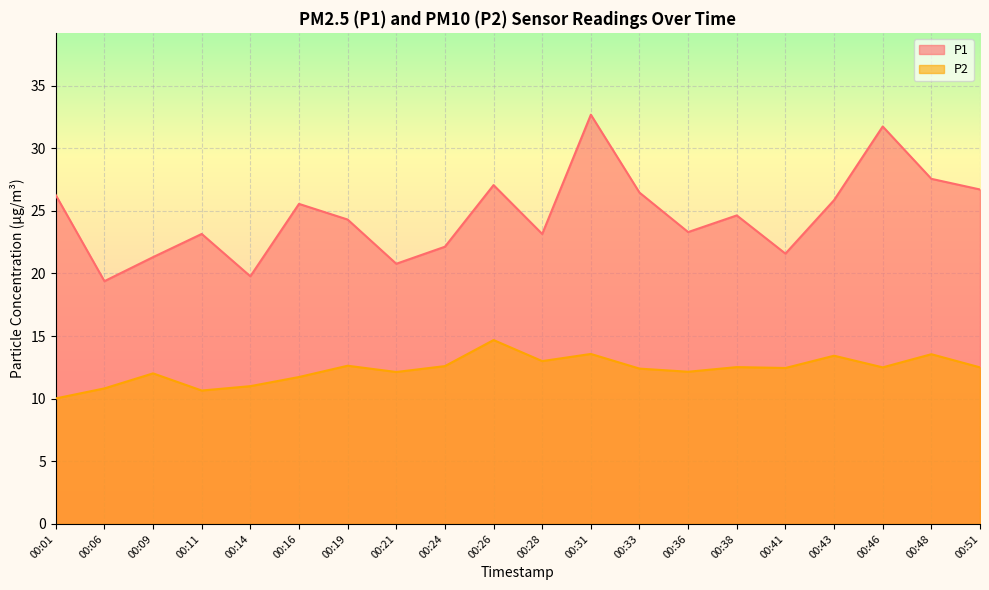

What is the sum of all P2 values?

246.3